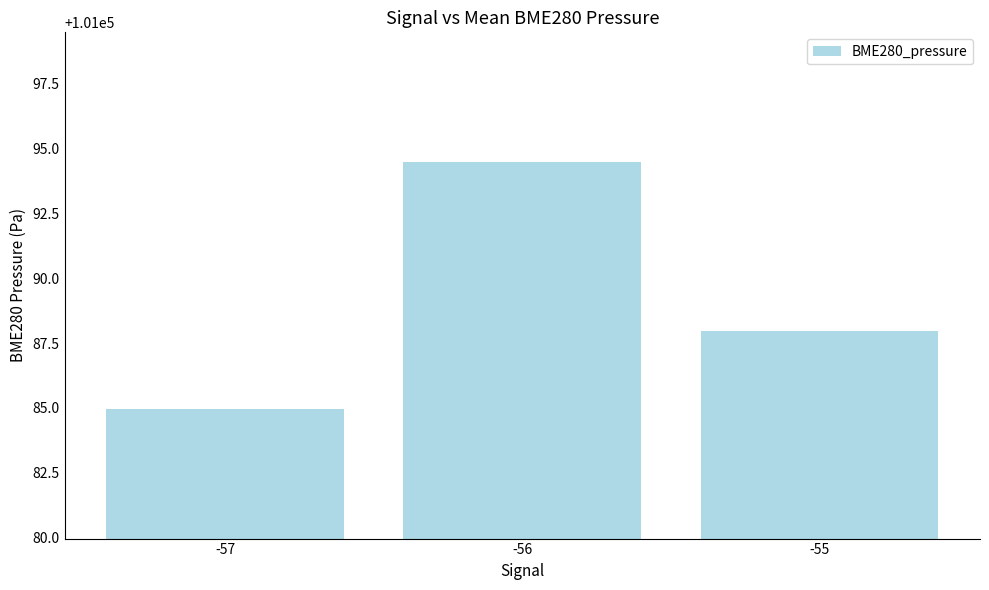

What is the maximum value shown in the chart?

101094.5